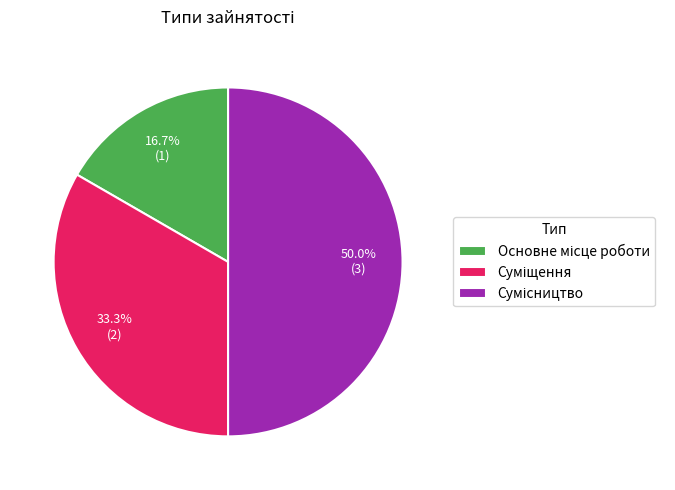

To the nearest percent, what is the average slice percentage?

33%